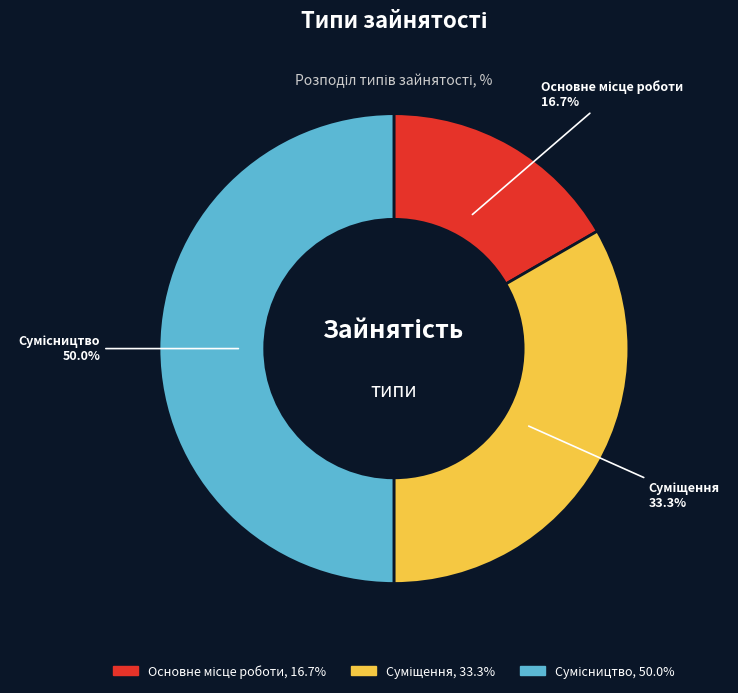

Which slice is the largest?

Сумісництво